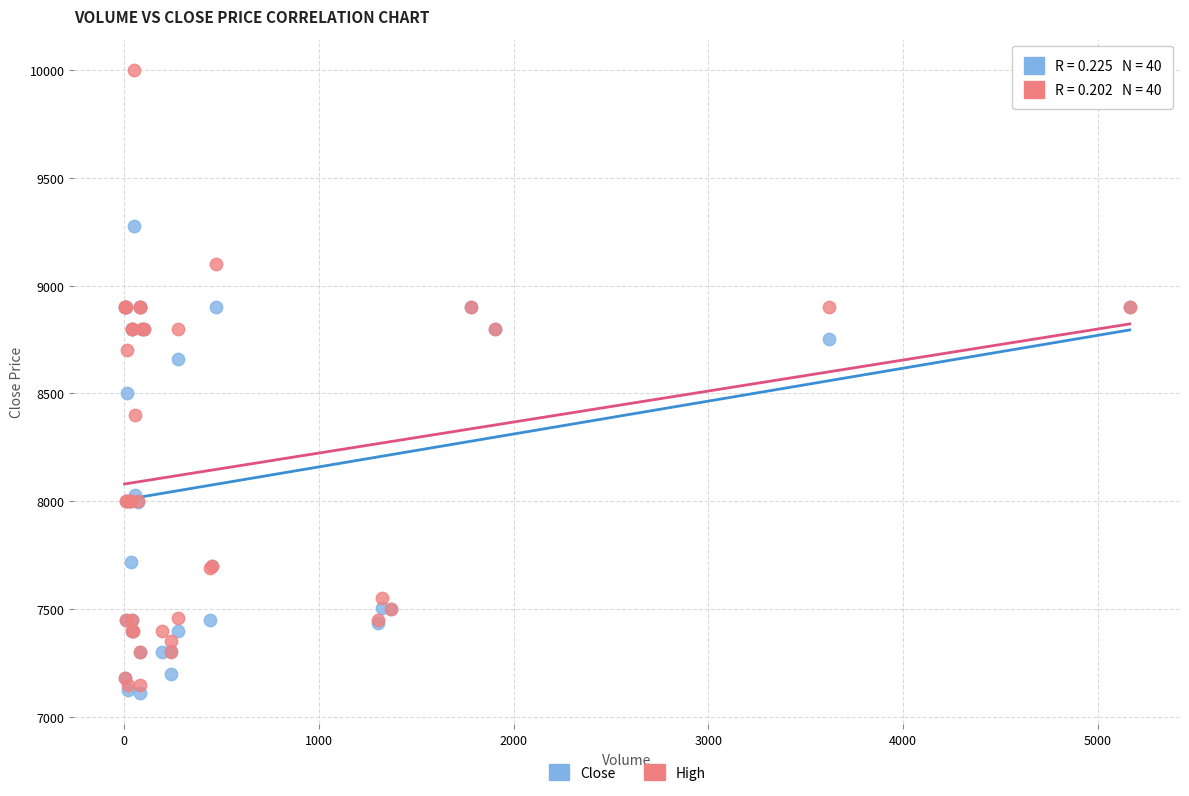

What are all the series names shown in the legend?

Close, High